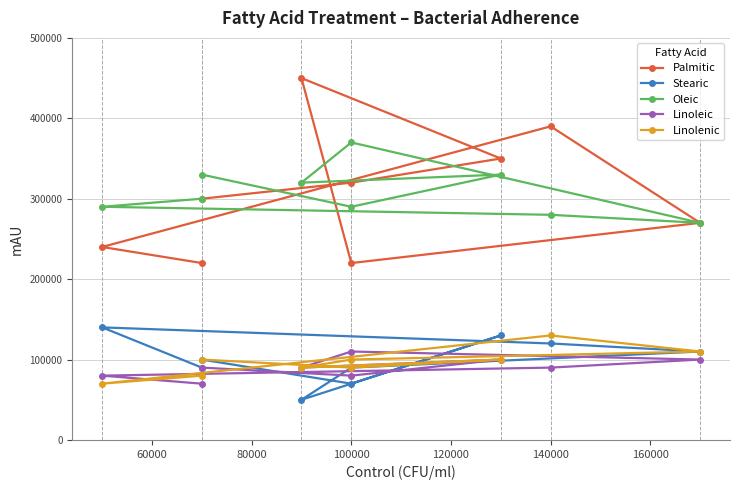

At how many categories does at least one series exceed 331714?

4